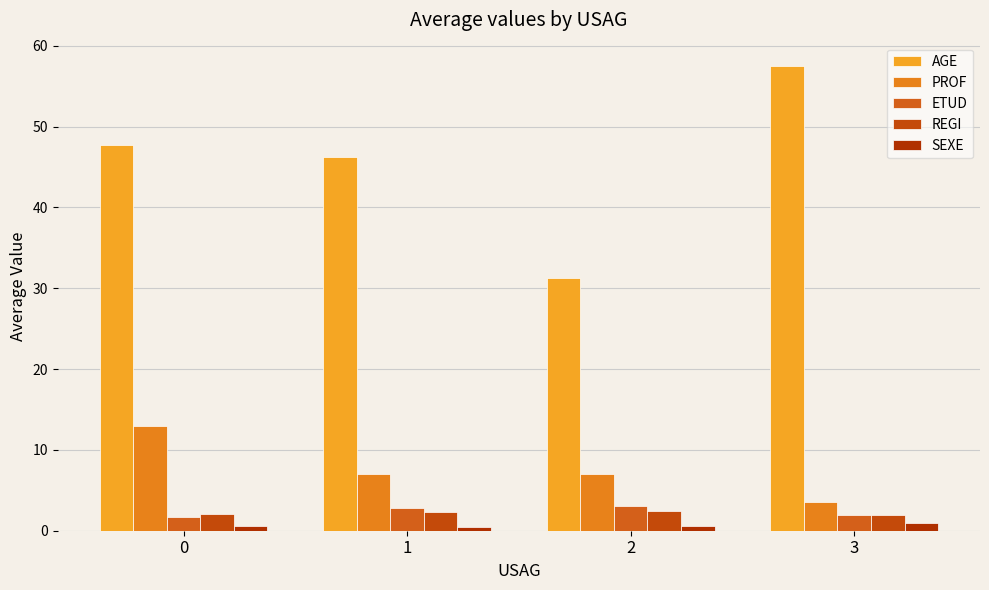

Reading right to left, transcribe all the data shown in this chart.

AGE: 57.5	31.2	46.2	47.7
PROF: 3.5	7.1	7.0	13.0
ETUD: 2.0	3.0	2.8	1.7
REGI: 2.0	2.5	2.3	2.1
SEXE: 1.0	0.6	0.5	0.6